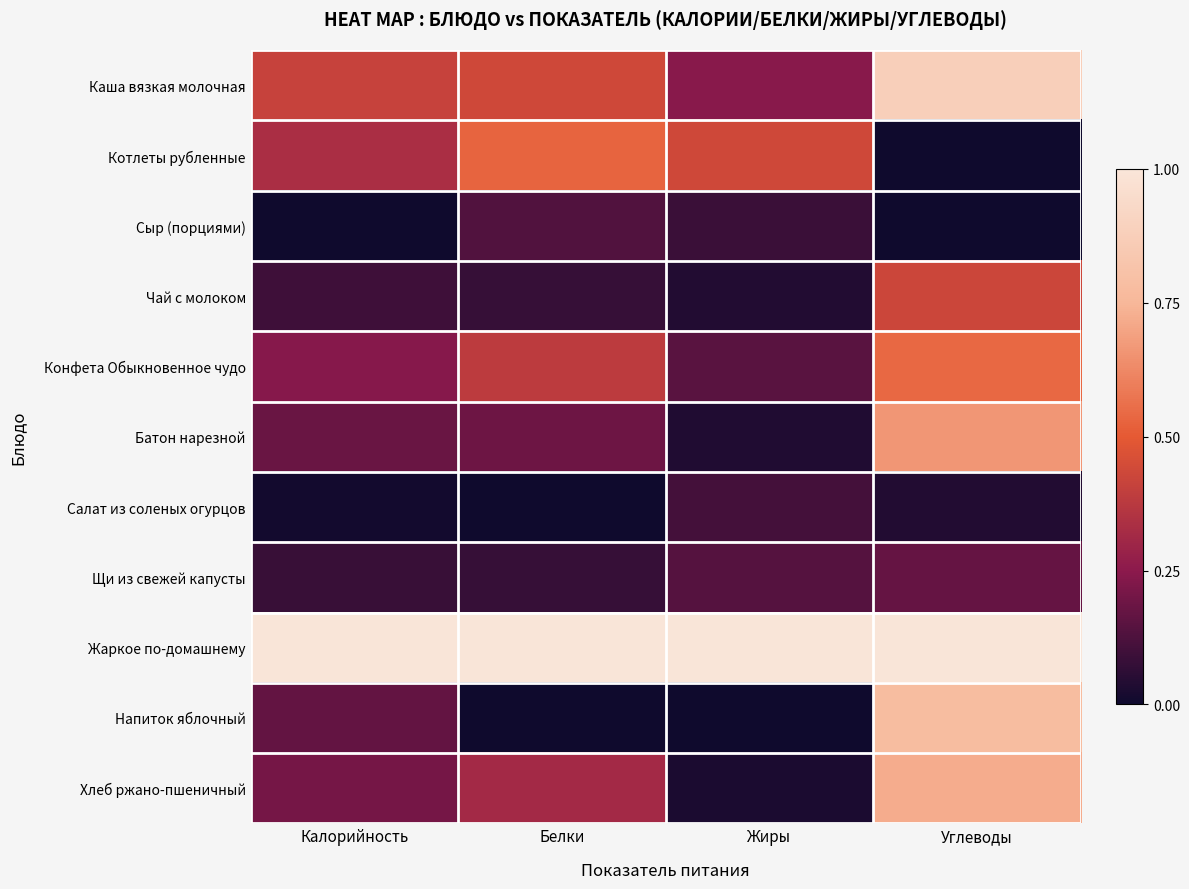

Reading left to right, extract all data points from this chart.

Каша вязкая молочная: Калорийность=0.4	Белки=0.4	Жиры=0.2	Углеводы=0.9
Котлеты рубленные: Калорийность=0.3	Белки=0.5	Жиры=0.4	Углеводы=0.0
Сыр (порциями): Калорийность=0.0	Белки=0.1	Жиры=0.1	Углеводы=0.0
Чай с молоком: Калорийность=0.1	Белки=0.1	Жиры=0.0	Углеводы=0.4
Конфета Обыкновенное чудо: Калорийность=0.2	Белки=0.4	Жиры=0.2	Углеводы=0.5
Батон нарезной: Калорийность=0.2	Белки=0.2	Жиры=0.0	Углеводы=0.7
Салат из соленых огурцов: Калорийность=0.0	Белки=0.0	Жиры=0.1	Углеводы=0.0
Щи из свежей капусты: Калорийность=0.1	Белки=0.1	Жиры=0.1	Углеводы=0.2
Жаркое по-домашнему: Калорийность=1.0	Белки=1.0	Жиры=1.0	Углеводы=1.0
Напиток яблочный: Калорийность=0.2	Белки=0.0	Жиры=0.0	Углеводы=0.8
Хлеб ржано-пшеничный: Калорийность=0.2	Белки=0.3	Жиры=0.0	Углеводы=0.7